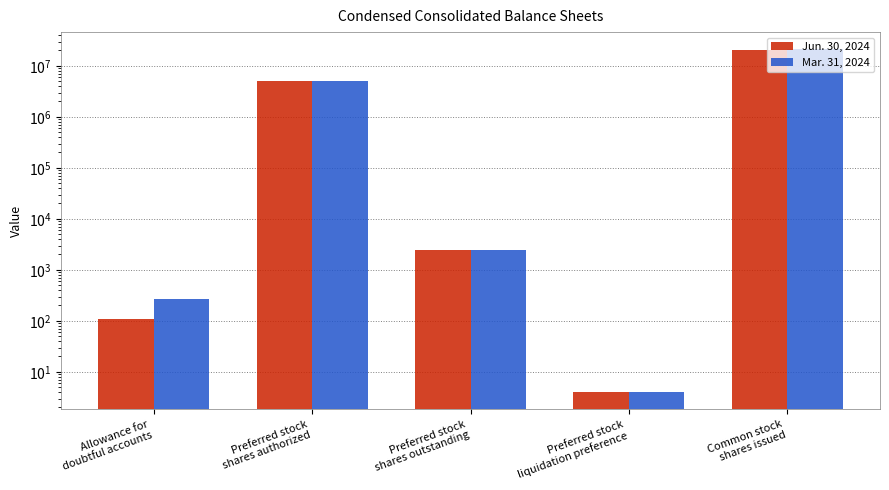

Which category has the lowest value across all series?

Preferred stock
liquidation preference